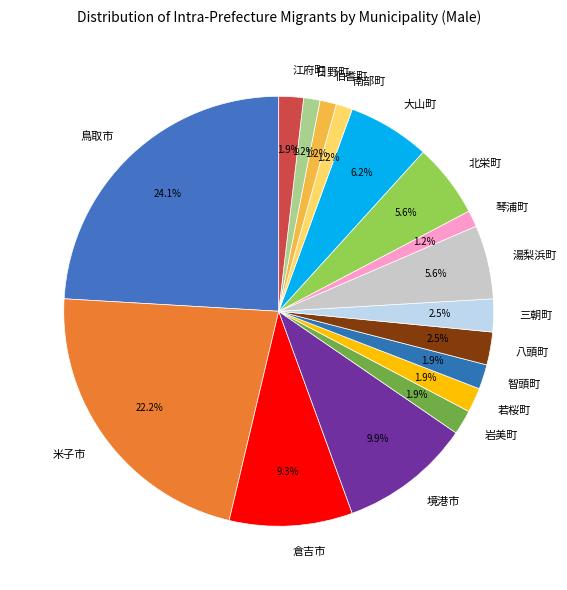

What is the largest slice in the pie chart?

鳥取市